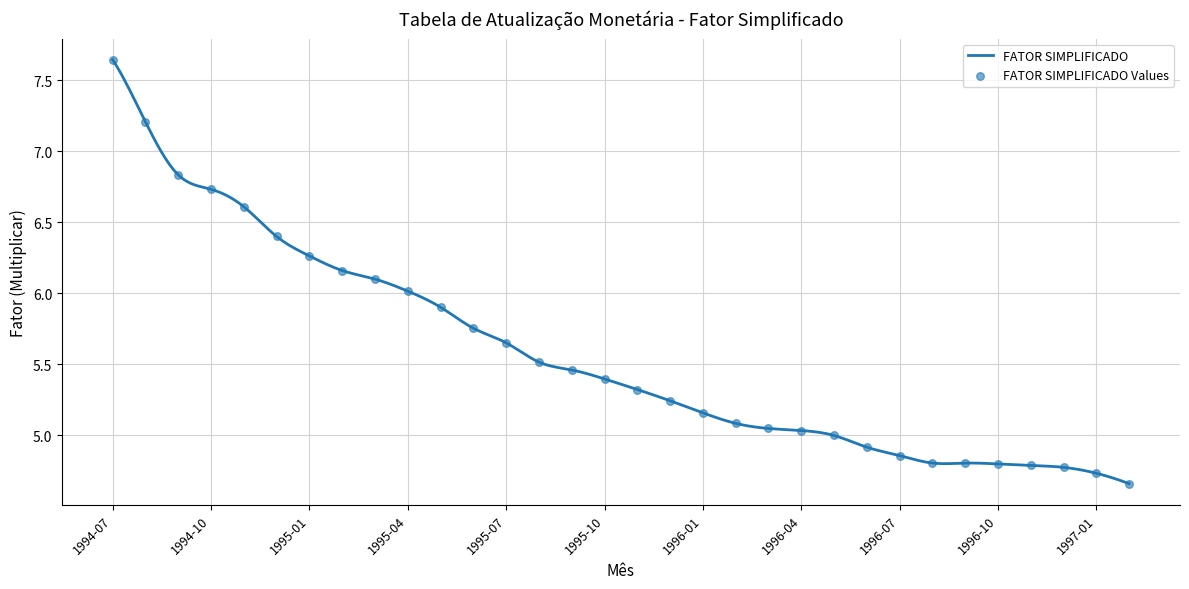

Between 1995-07 and 1995-12, which is larger?

1995-07